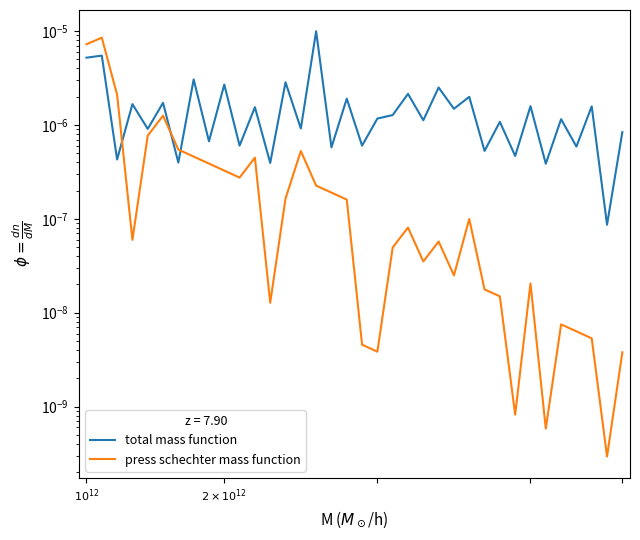

How many interior local valleys does the press schechter mass function series have?

9